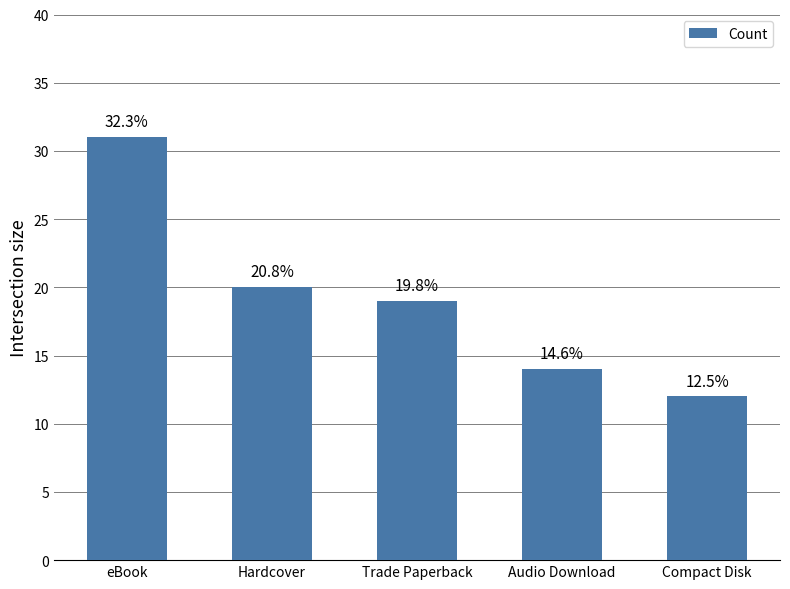

Are the bars horizontal?

No